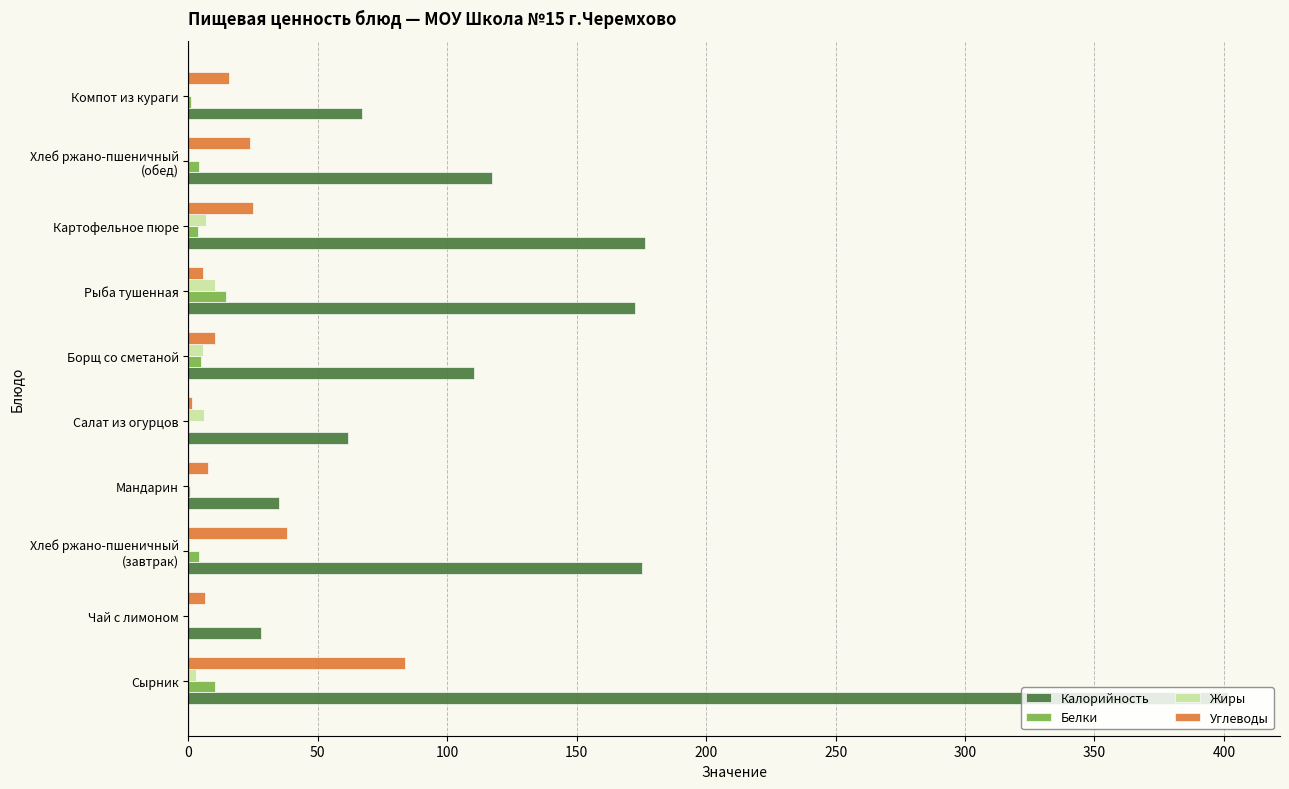

What is the sum of all Белки values?

43.7